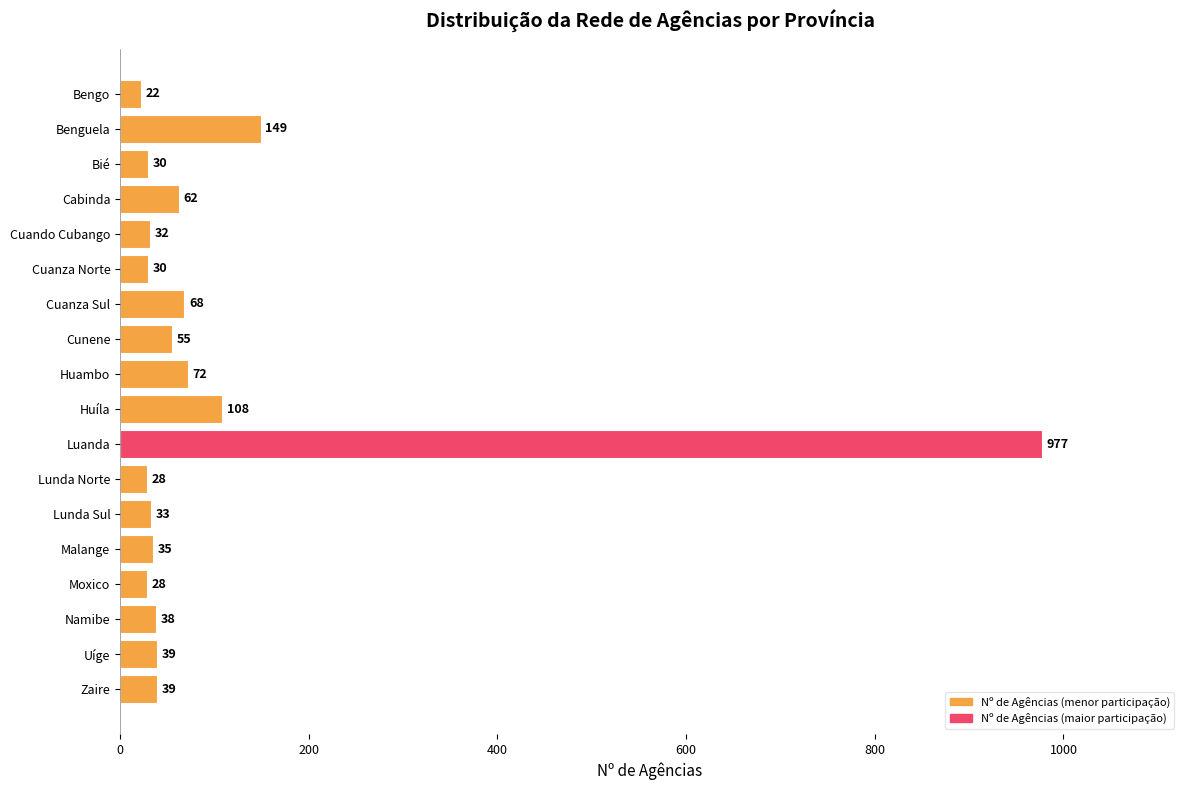

Between Cunene and Bié, which is larger?

Cunene